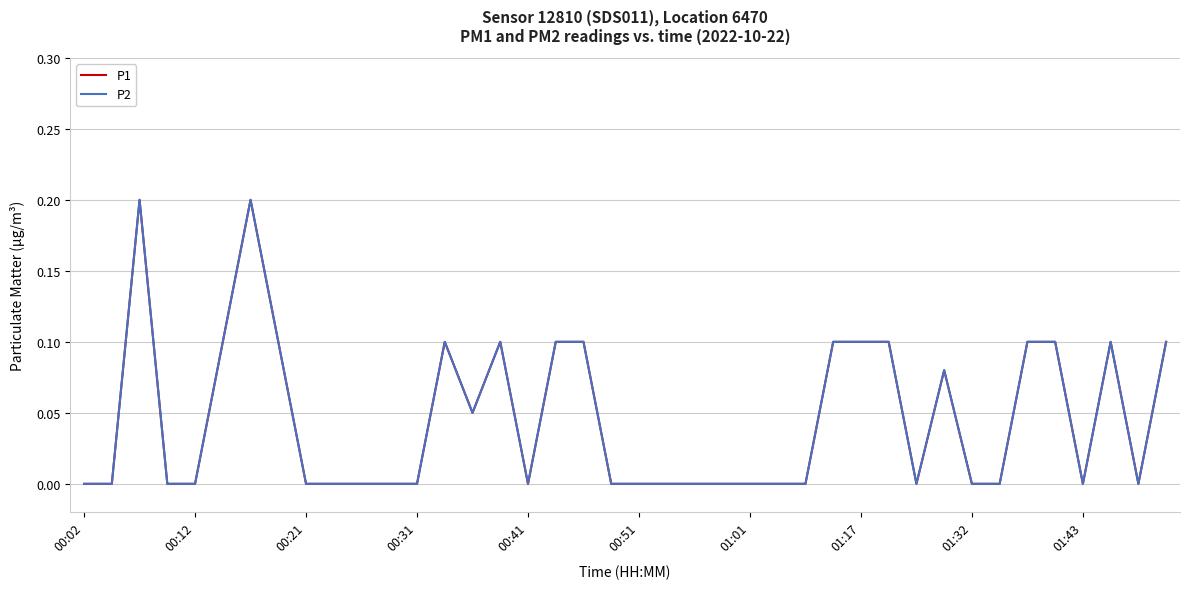

In P1, how many points are lower than both neighbors (excluding endpoints)?

5